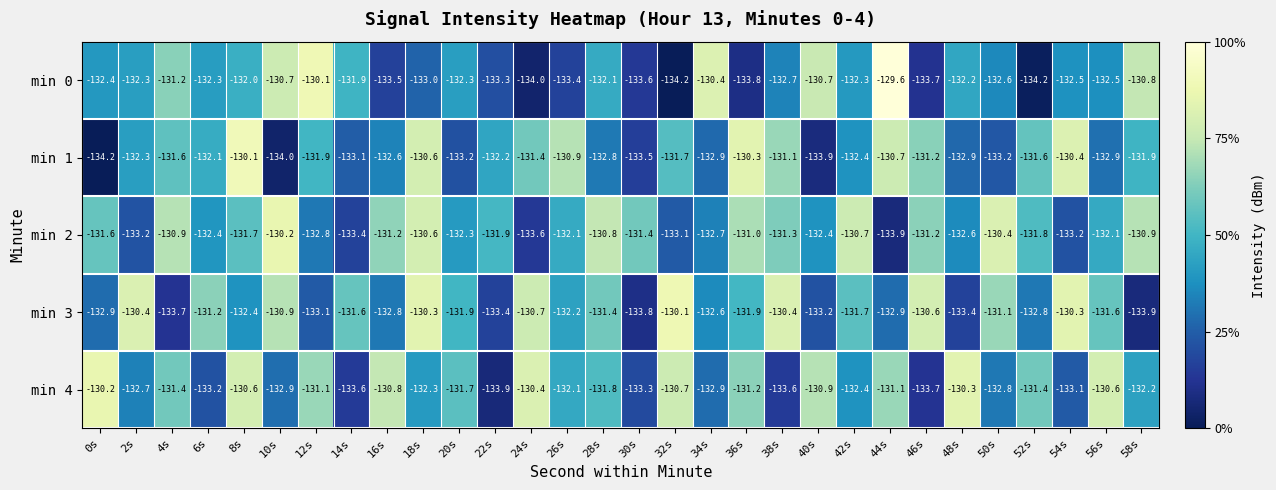

What is the total value across all series at 4s?

-658.8